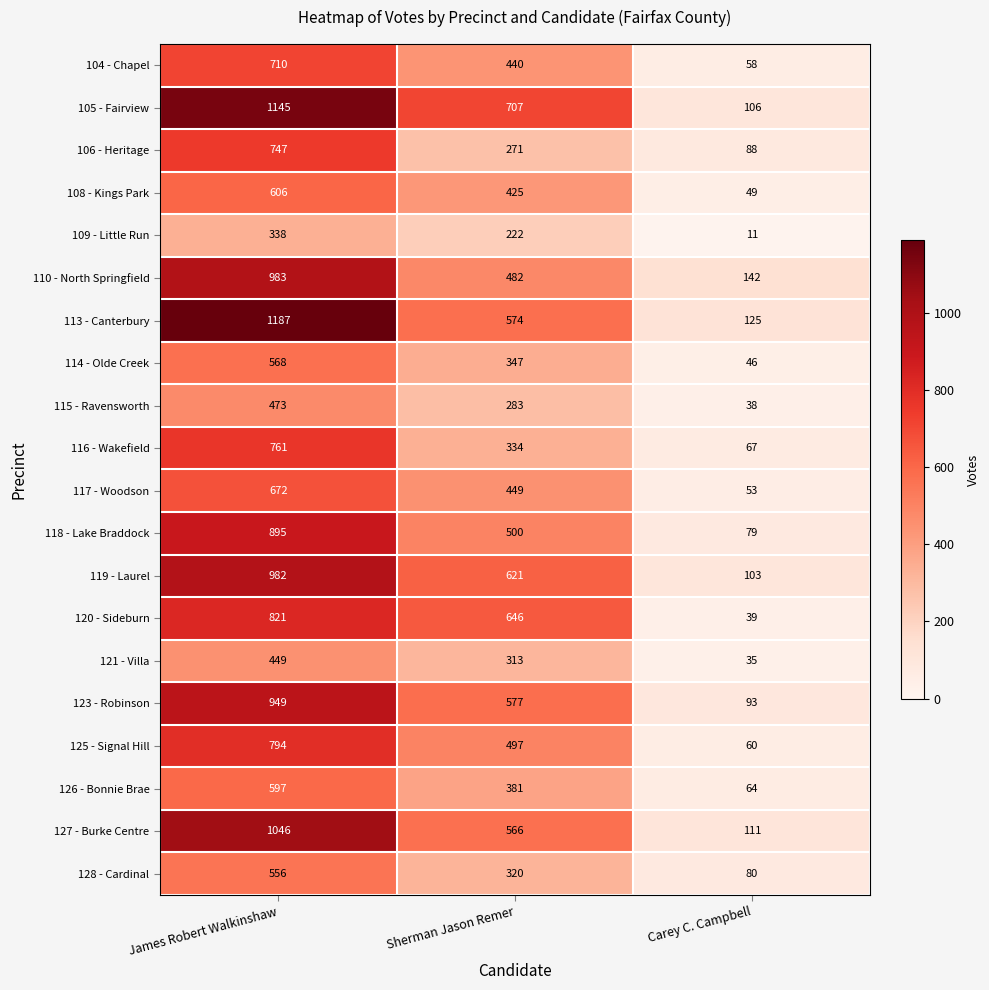

How many values in the 106 - Heritage series are below 271?

1